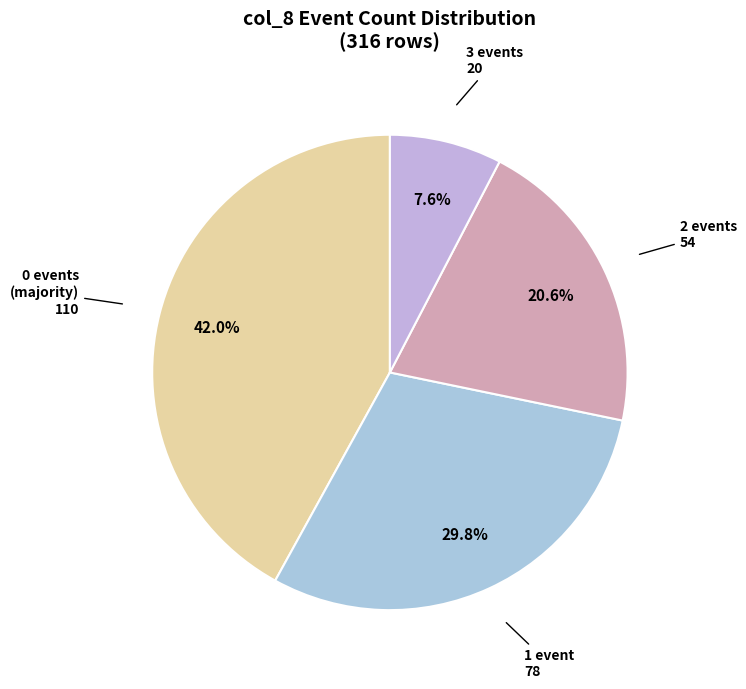

What portion of the pie excludes 2 events?

79.4%